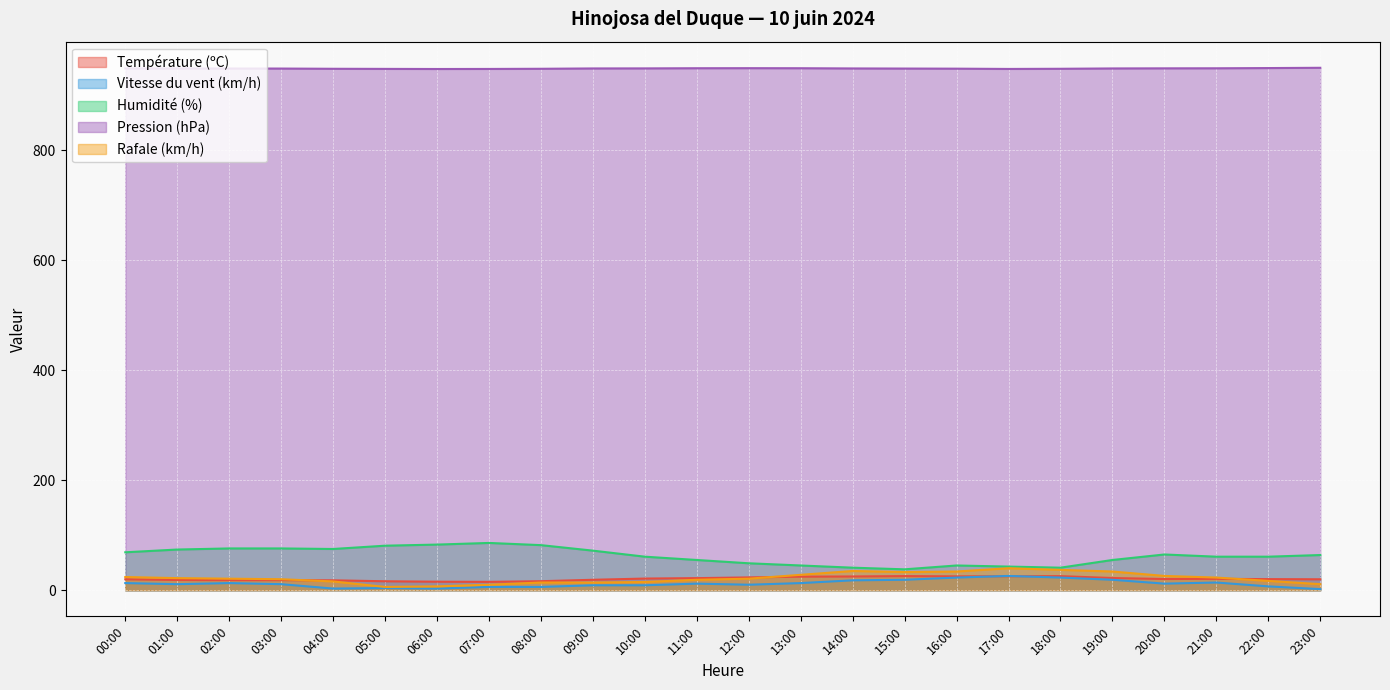

Which series has the largest range (max minus min)?

Humidité (%)